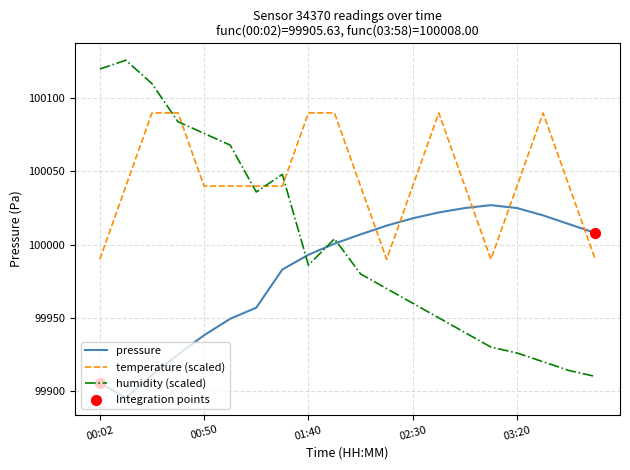

Rank the series by their maximum value, from highest to lowest.

humidity (scaled), temperature (scaled), pressure